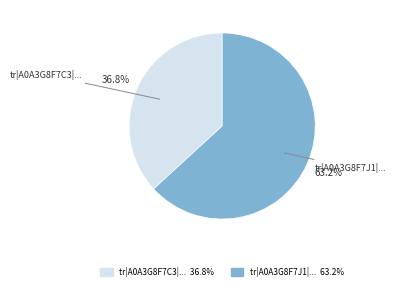

Which slice is the smallest?

tr|A0A3G8F7C3|...